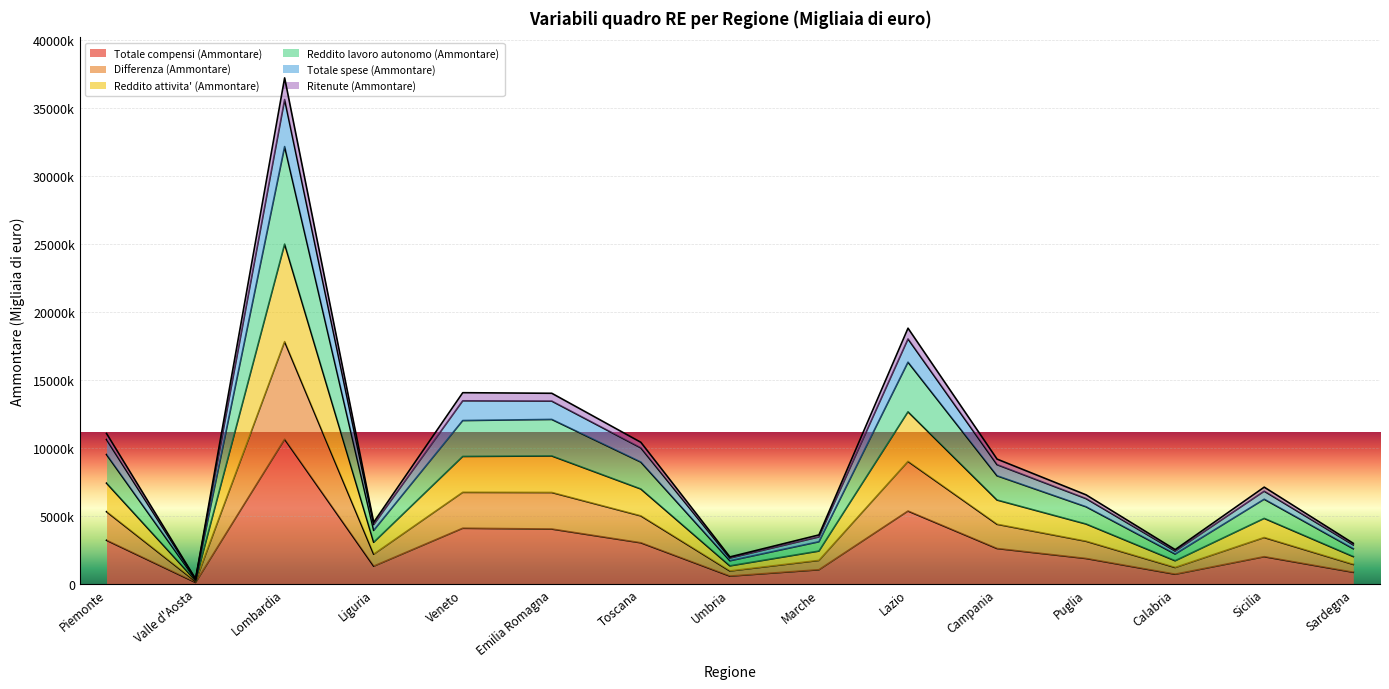

At which label does Totale compensi (Ammontare) reach its minimum?

Valle d'Aosta